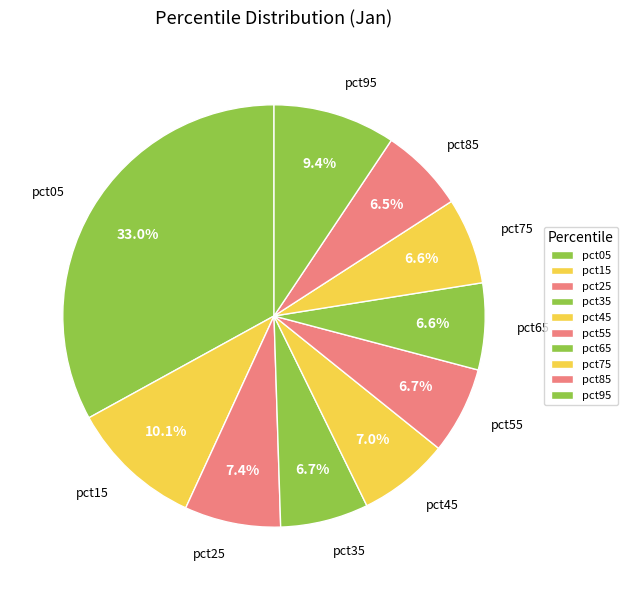

What percentage is the pct45 slice, to the nearest percent?

7%